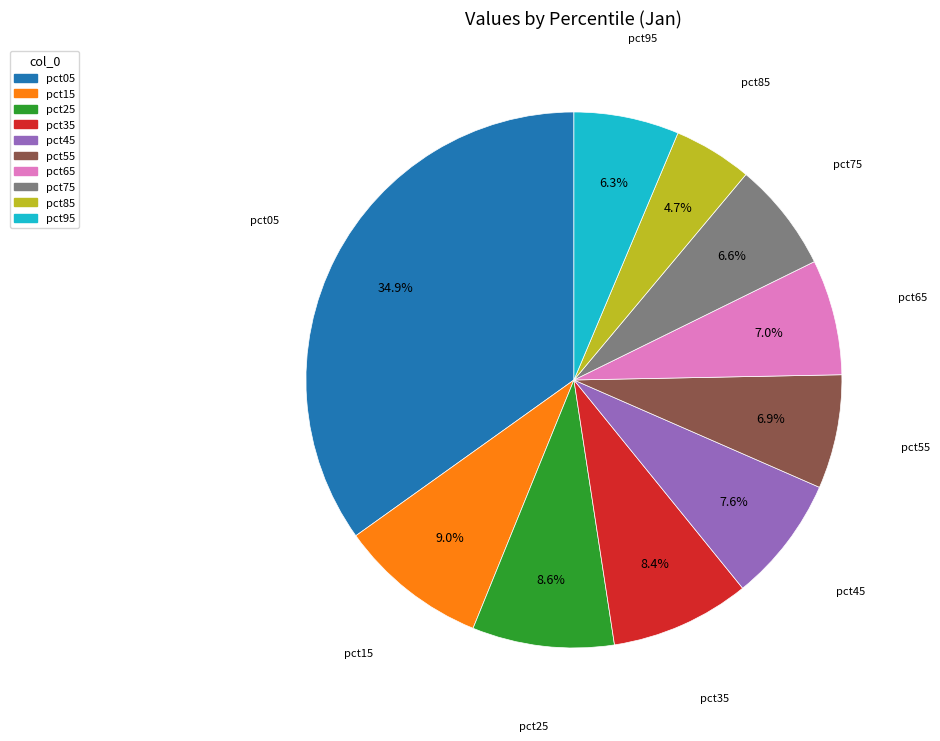

What portion of the pie excludes pct75?

93.4%